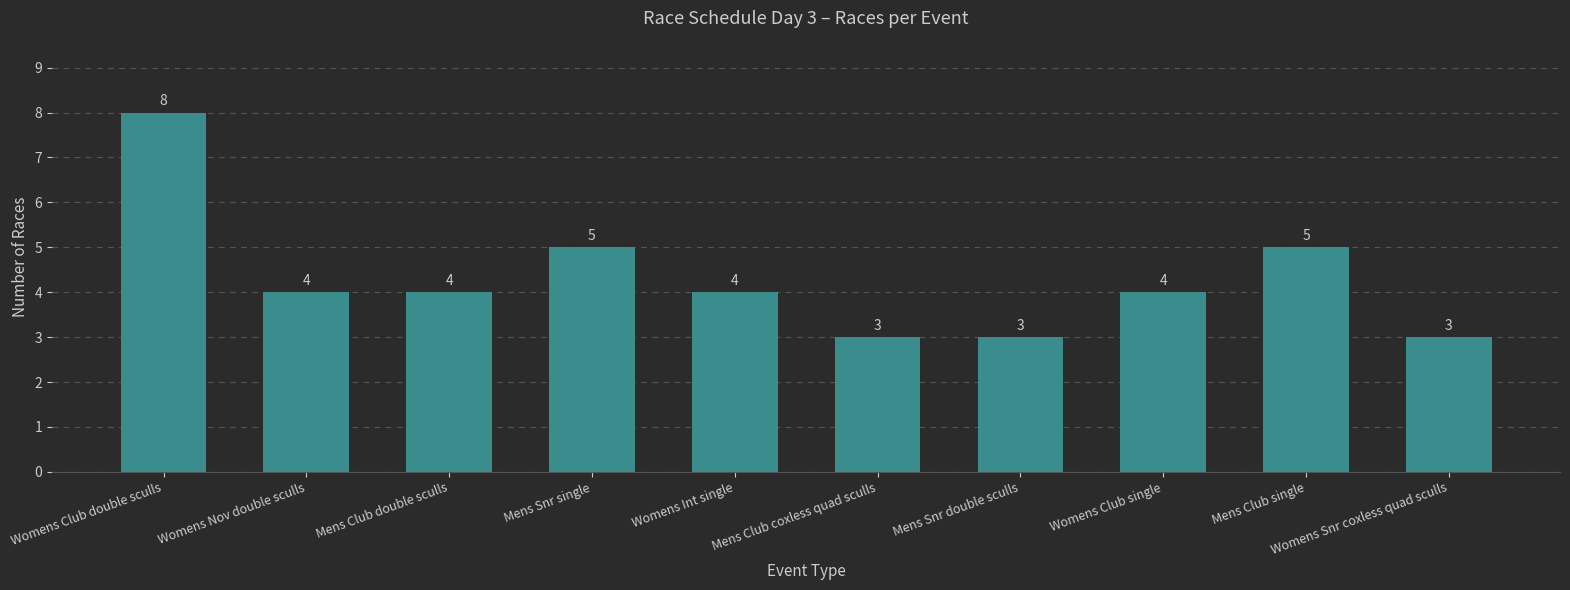

What is the change in value from Womens Club double sculls to Mens Club double sculls?

-4